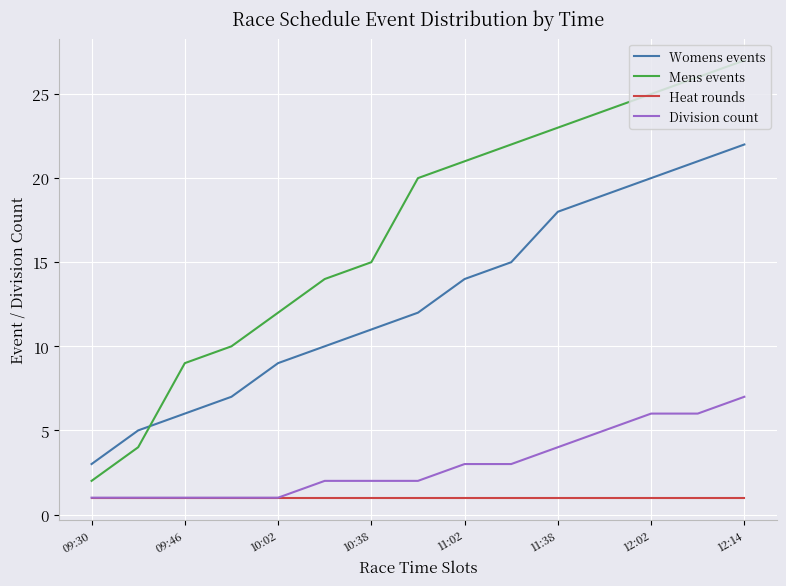

What are all the series names shown in the legend?

Womens events, Mens events, Heat rounds, Division count